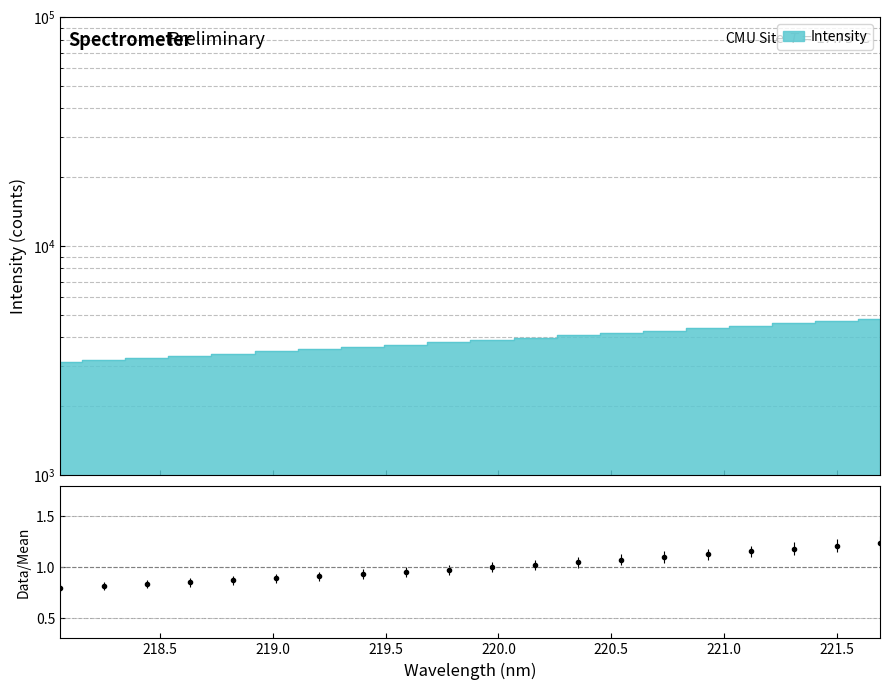

The chart shows a value of 3314.1 at 218.6332. True or false?

True